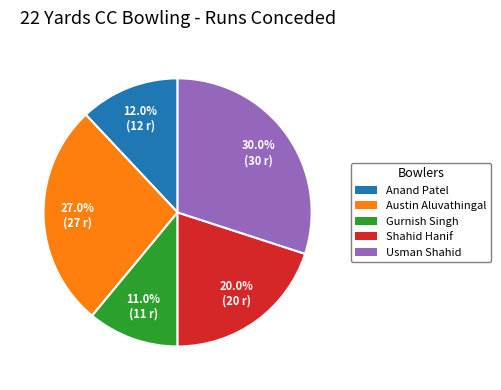

Which slice is the largest?

Usman Shahid